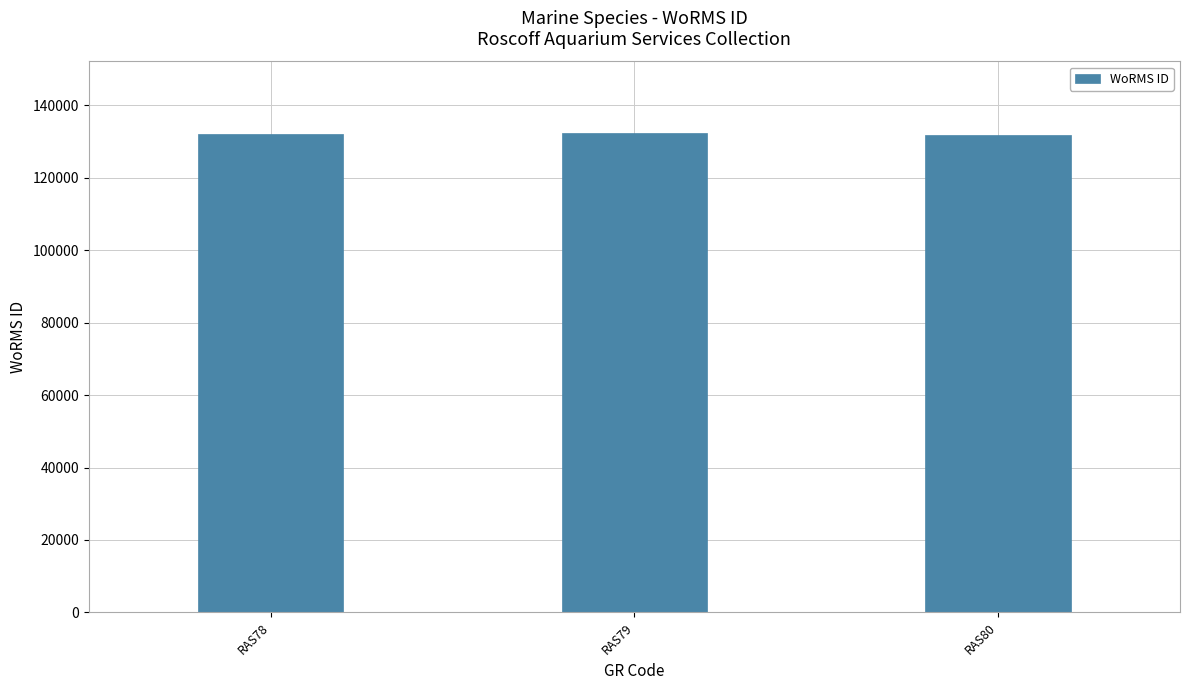

What is the difference between the maximum and minimum values?

510